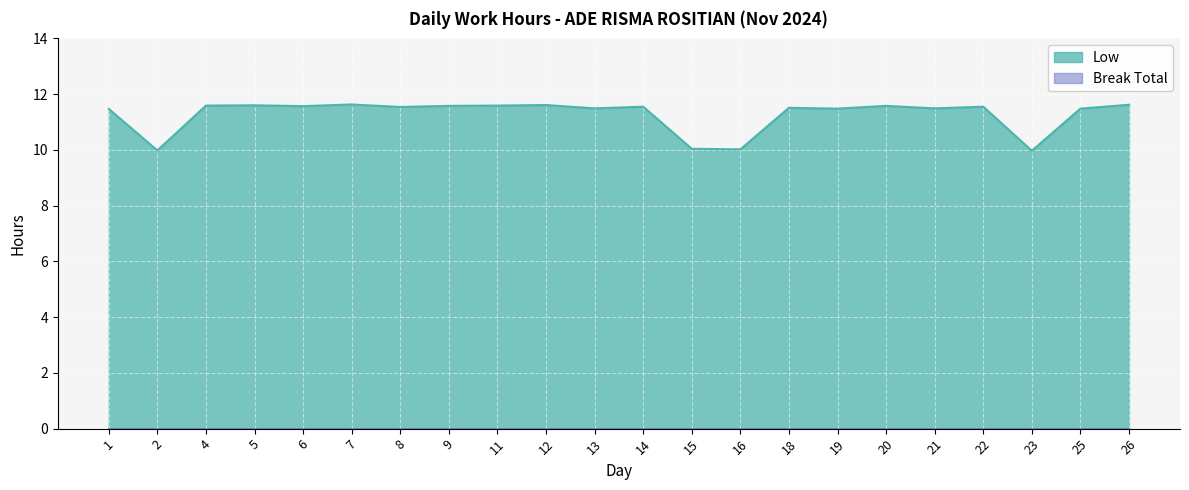

What value does the data have at 14?

11.6